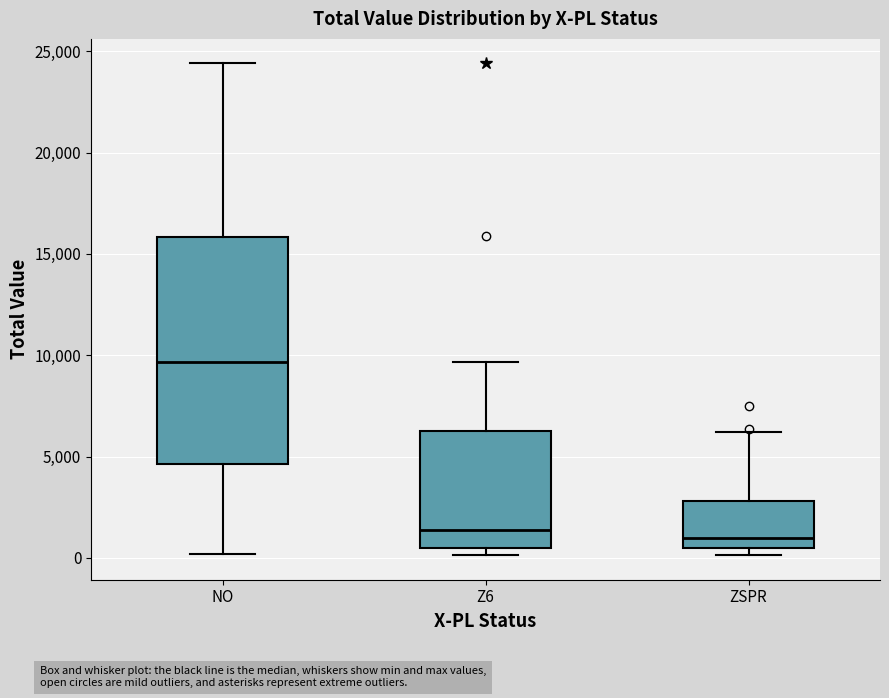

Comparing the boxes themselves (not the whiskers), which one is the tallest?

NO